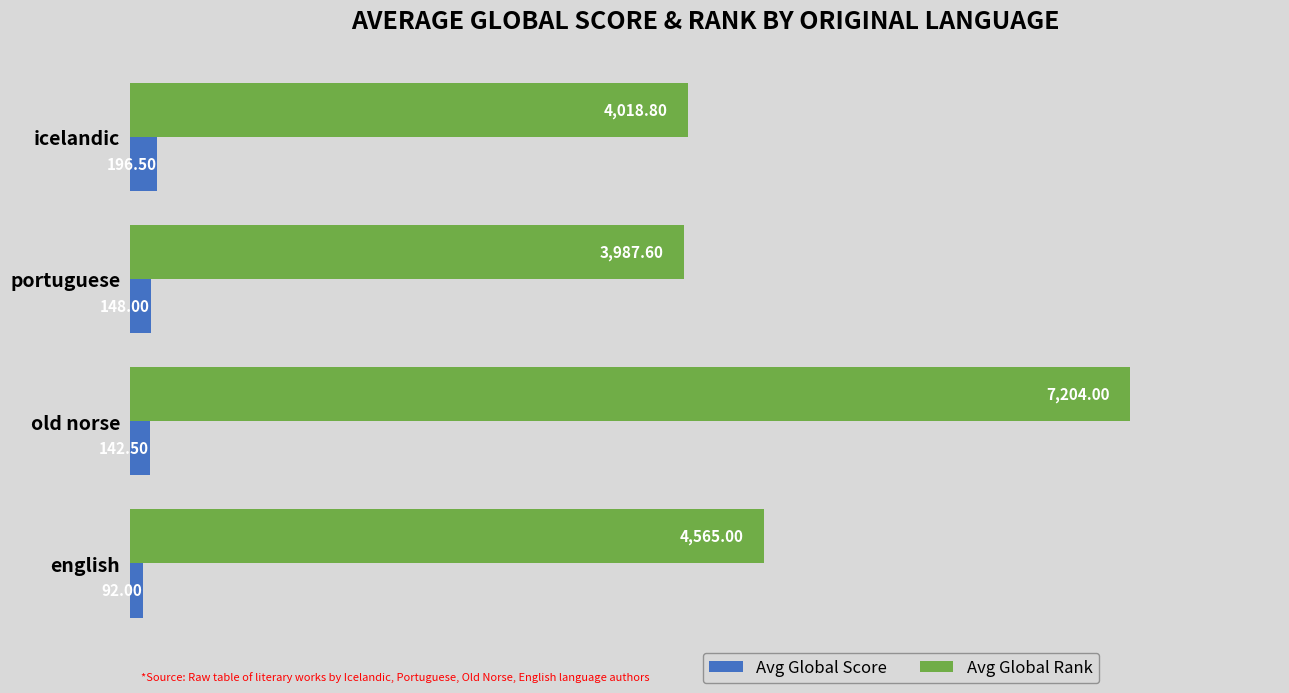

What is the difference between the maximum and minimum values in the Avg Global Score series?

104.5